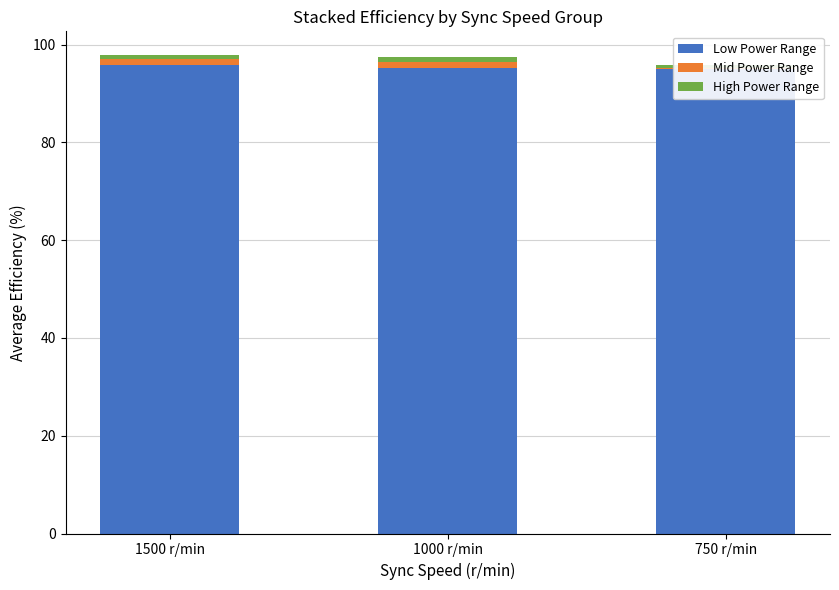

Where is Mid Power Range nearest to the value 0?

750 r/min